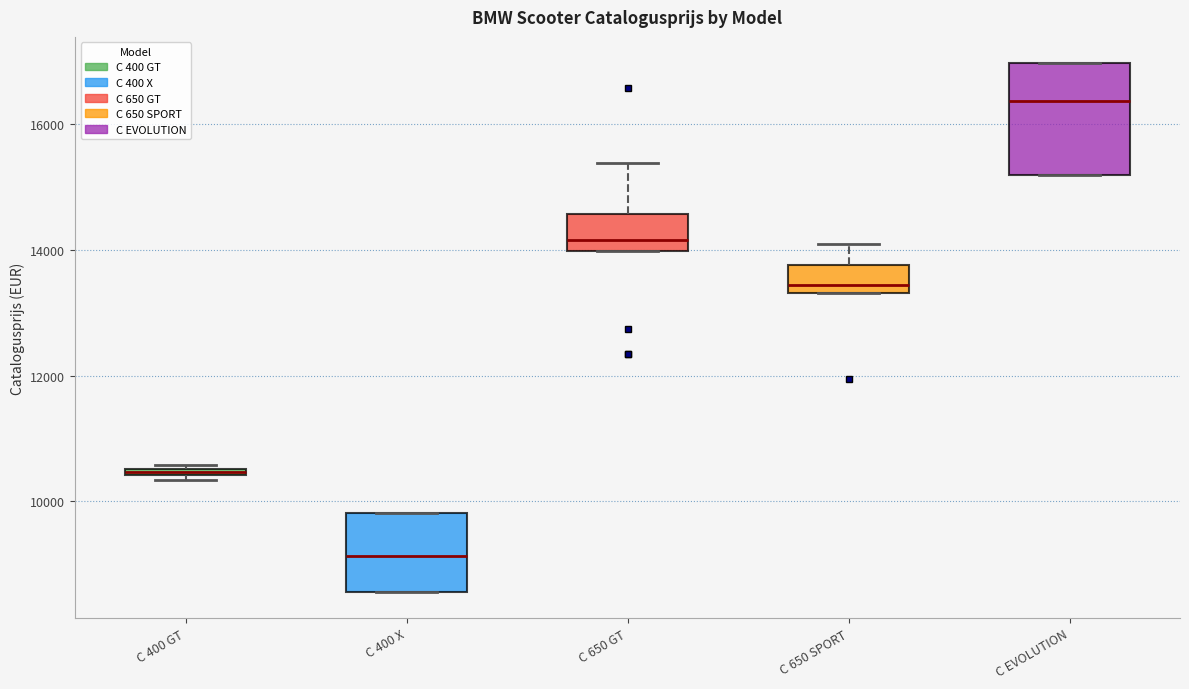

Where is the upper edge of the box for C 400 X on the y-axis? The values are not printed on the chart, so give them approximately, as read against the axis.

9800